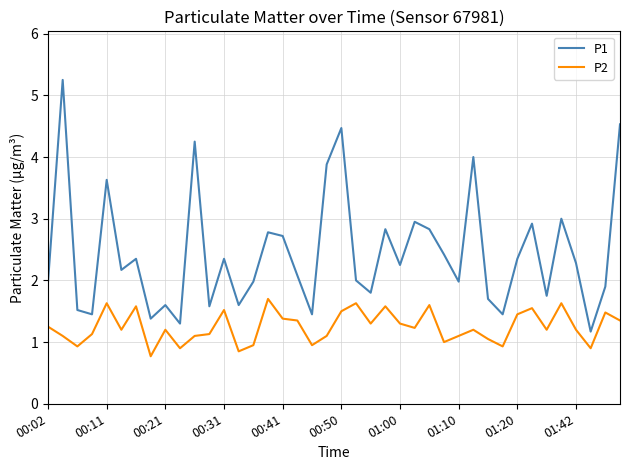

Which series has the widest spread of values?

P1